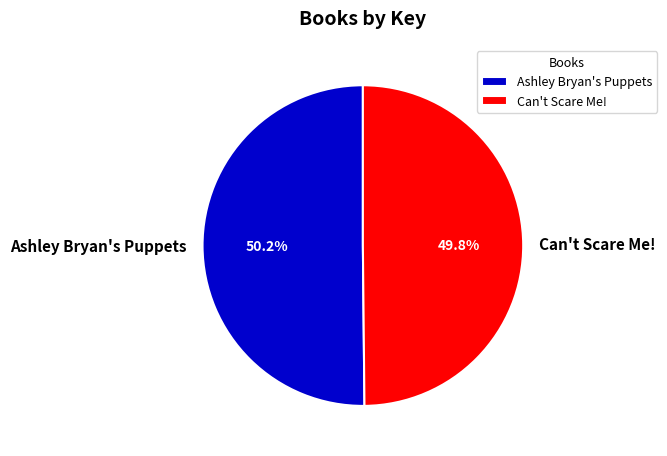

Approximately how many times larger is the value at Can't Scare Me! compared to Ashley Bryan's Puppets?

1.0